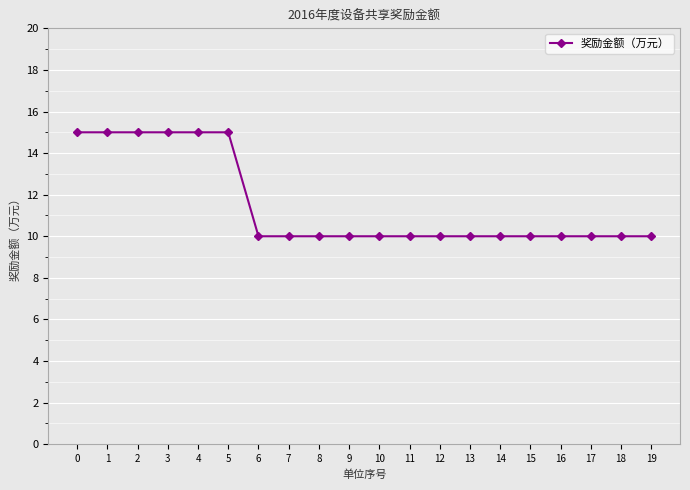

What value does the data have at 19?

10